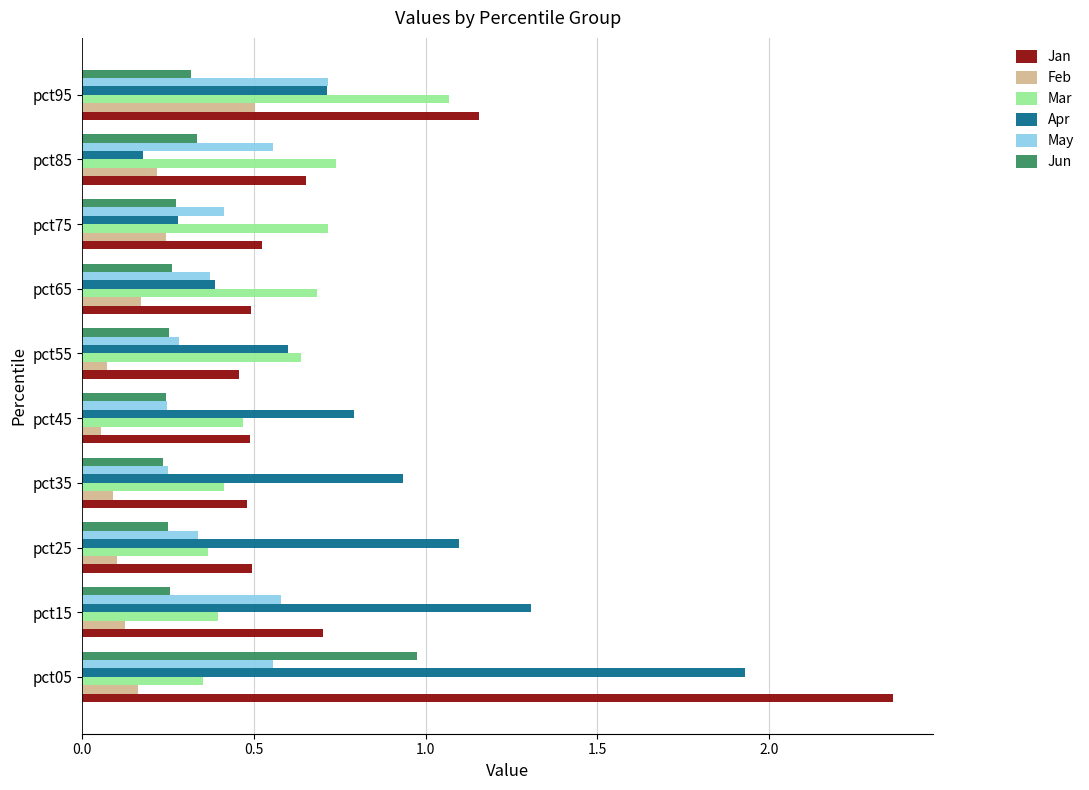

What are all the series names shown in the legend?

Jan, Feb, Mar, Apr, May, Jun